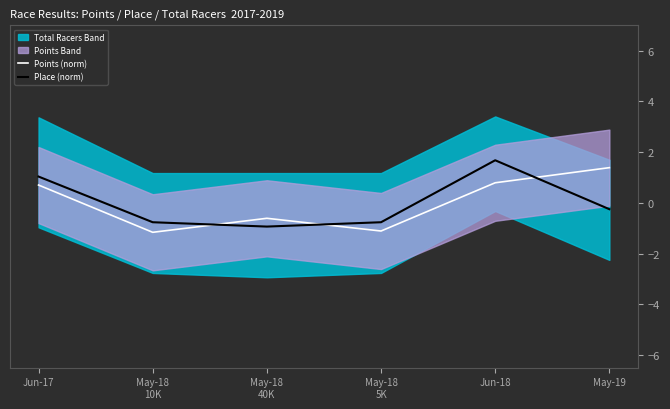

Reading right to left, list all the values displayed in this chart.

Points (norm): May-19=1.4	Jun-18=0.8	May-18
5K=-1.1	May-18
40K=-0.6	May-18
10K=-1.2	Jun-17=0.7
Place (norm): May-19=-0.3	Jun-18=1.7	May-18
5K=-0.8	May-18
40K=-0.9	May-18
10K=-0.8	Jun-17=1.0